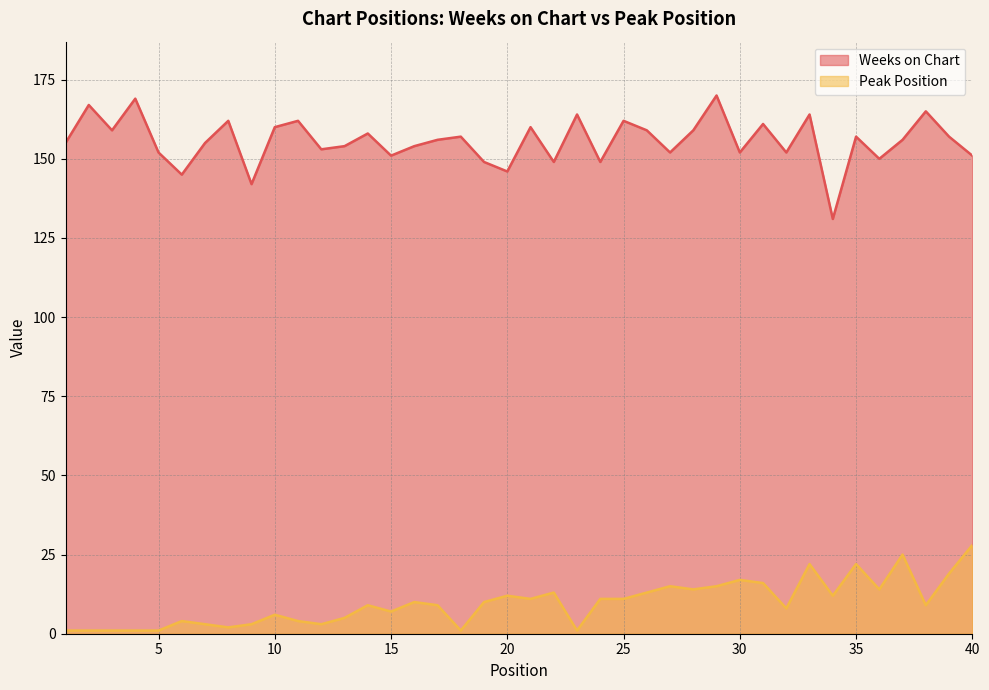

What is the approximate value of Weeks on Chart at 31, to the nearest 10?

160